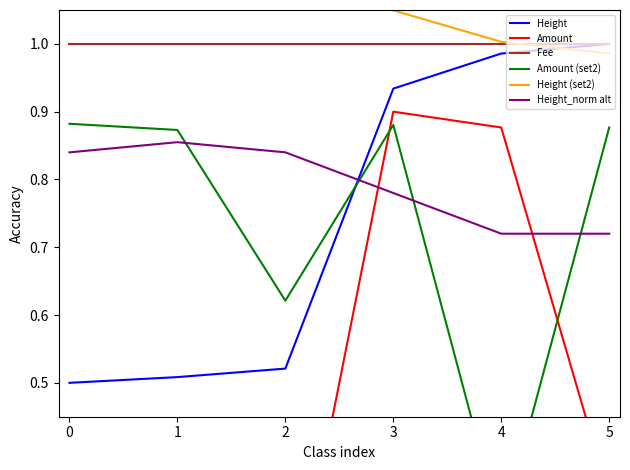

True or false: Amount and Height intersect in this chart.

False